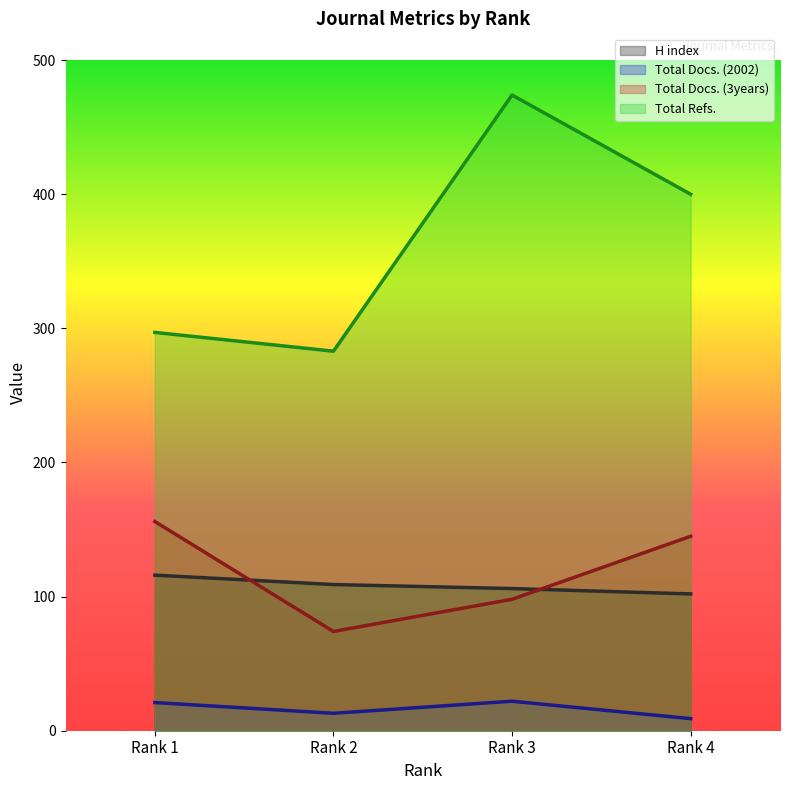

At which label does Total Docs. (3years) reach its minimum?

Rank 2